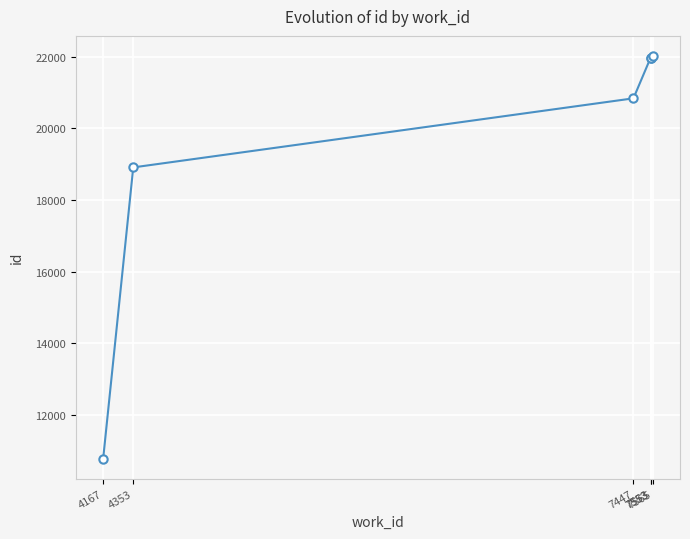

What is the sum of all values?

116475